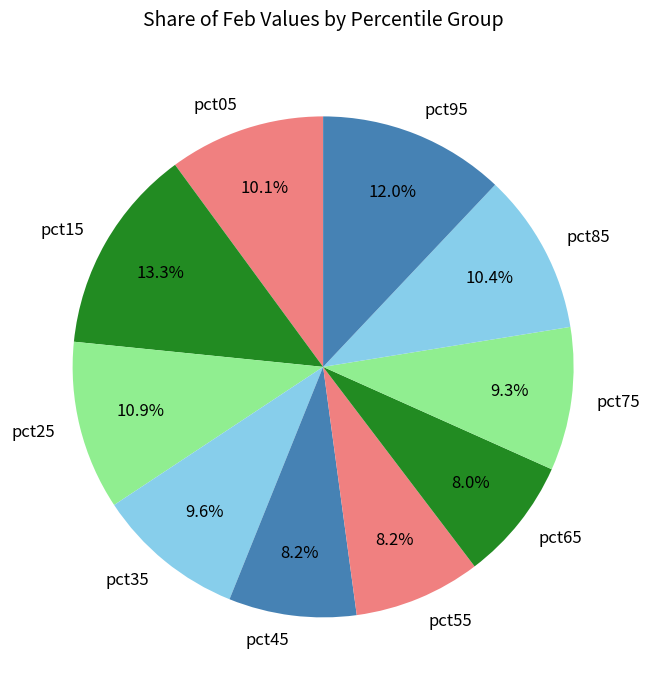

To the nearest percent, what percentage of the pie is pct35?

10%